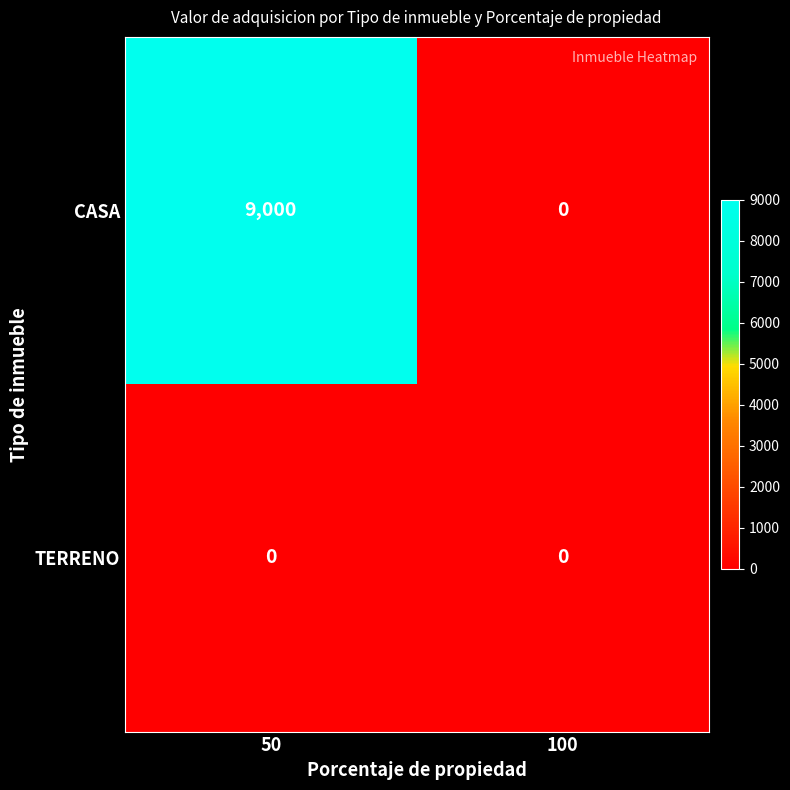

Which series has the widest spread of values?

CASA